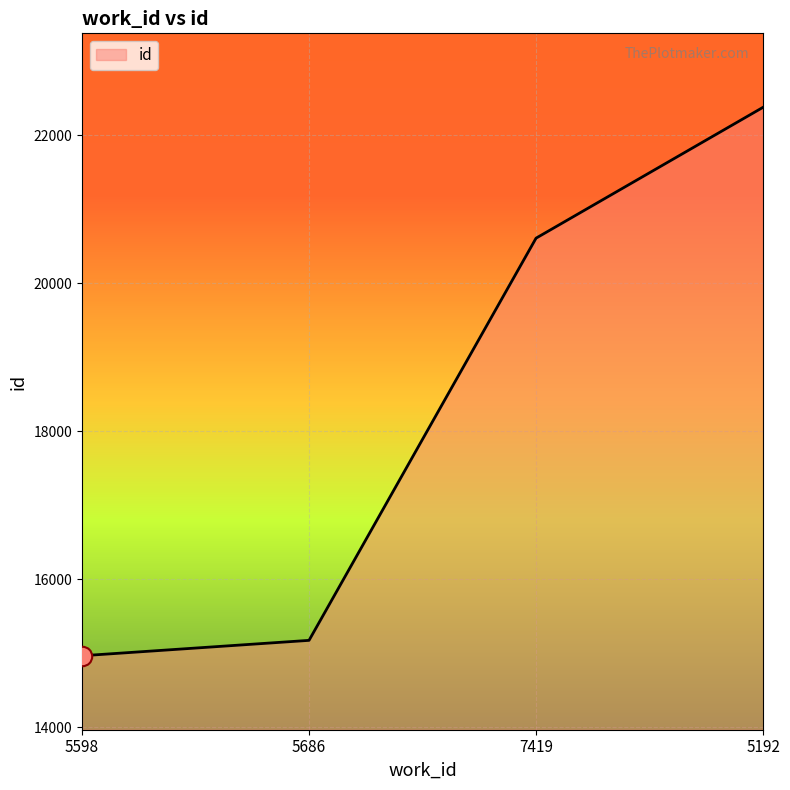

What is the sum of the values at 5192 and 7419?

42987